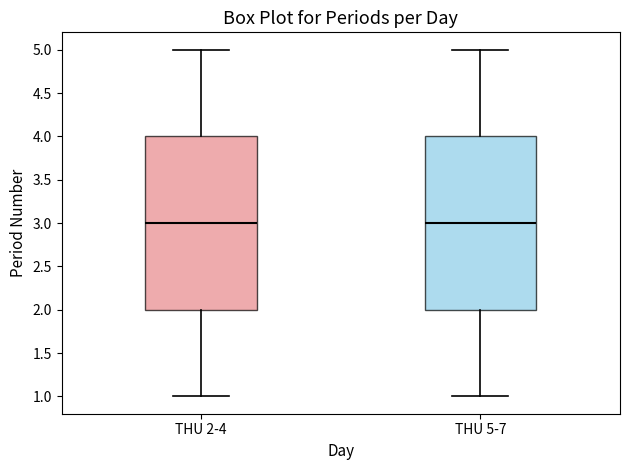

Where is the upper edge of the box for THU 2-4 on the y-axis? The values are not printed on the chart, so give them approximately, as read against the axis.

4